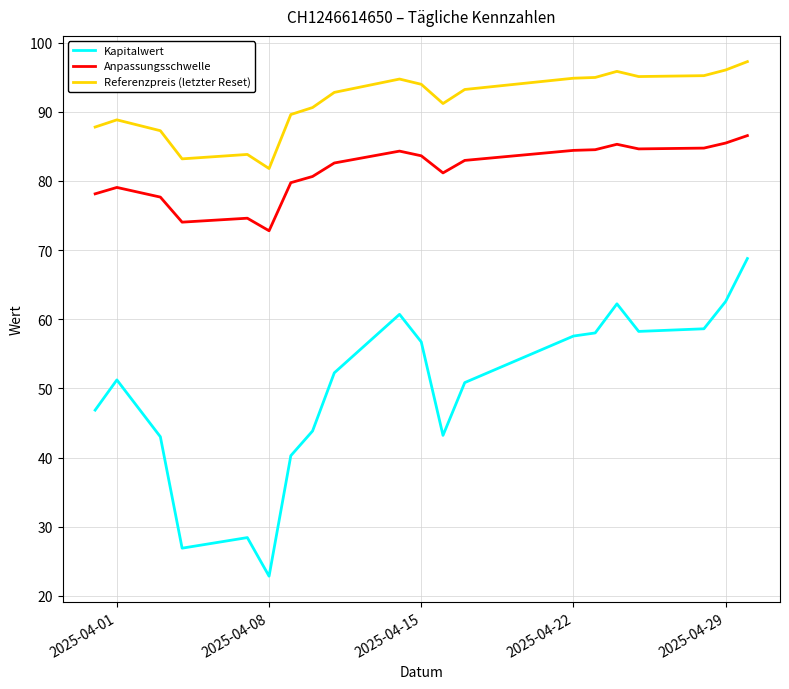

Which series has the largest total across all categories?

Referenzpreis (letzter Reset)